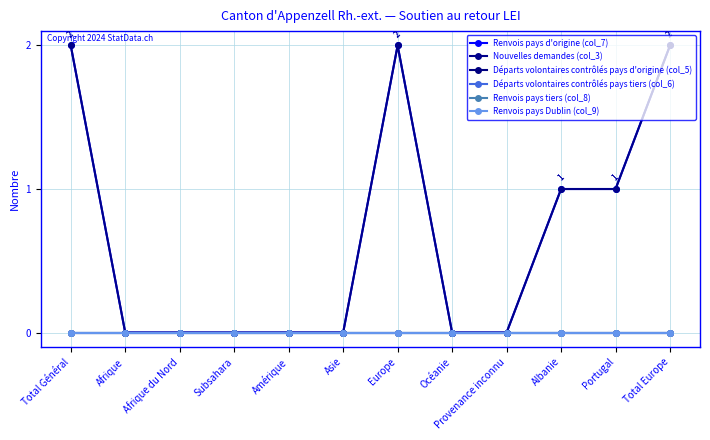

True or false: Renvois pays tiers (col_8) and Renvois pays Dublin (col_9) cross at least once.

False